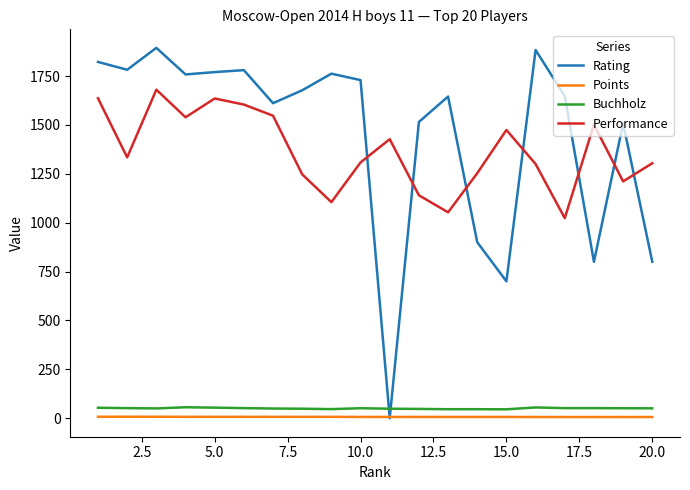

Does the chart have visible grid lines?

No